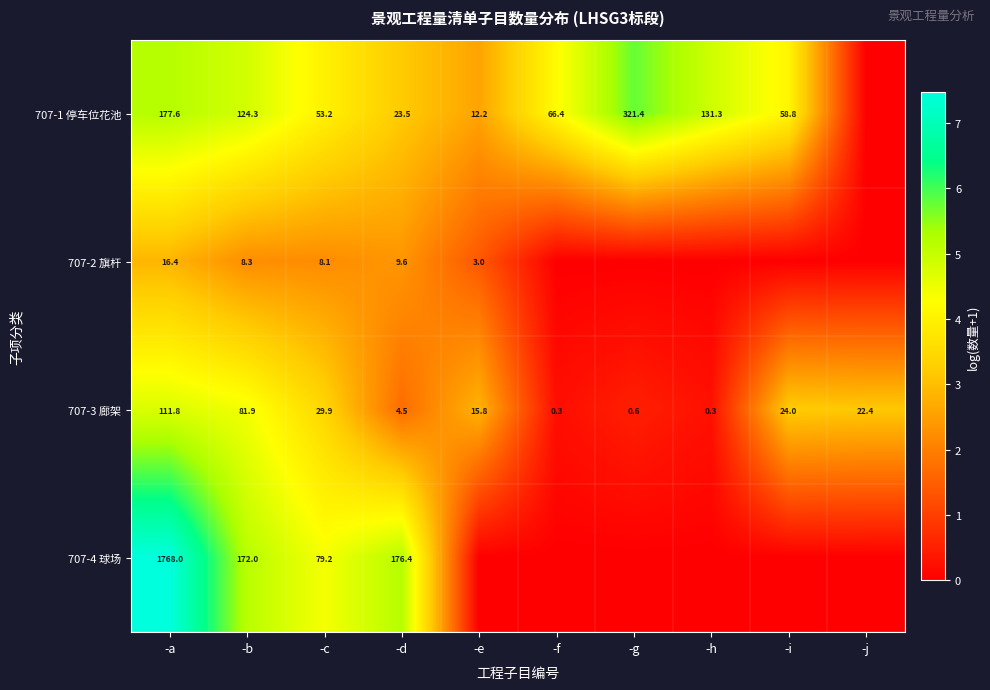

Where is 707-3 廊架 nearest to the value 56?

-b